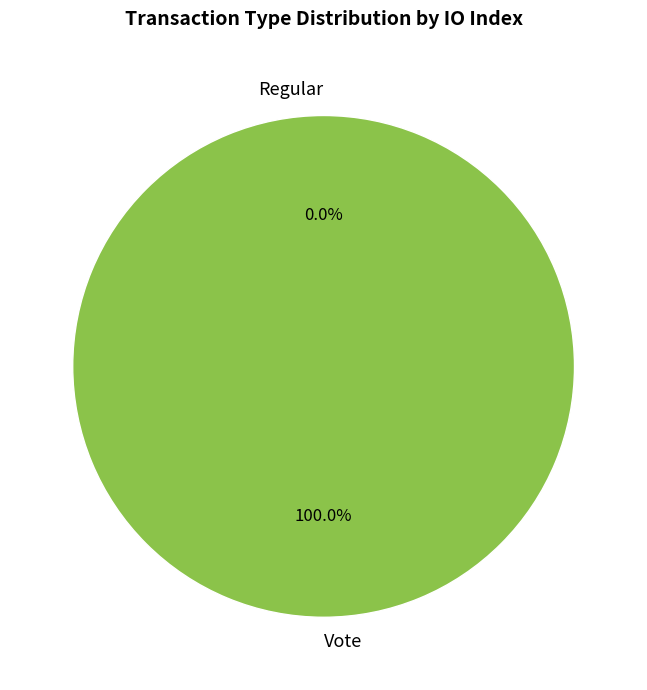

Between Regular and Vote, which is larger?

Vote